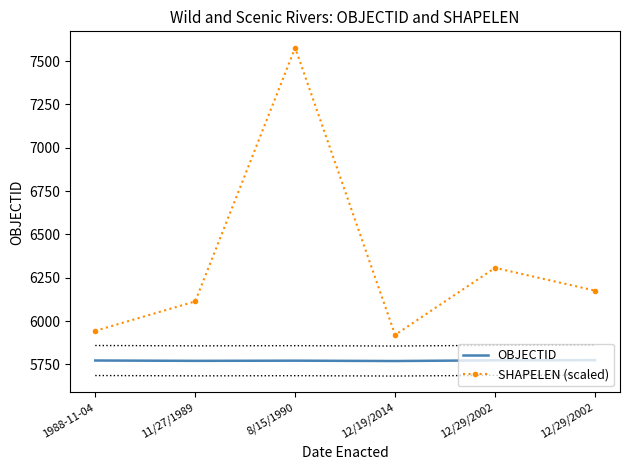

Reading left to right, transcribe all the data shown in this chart.

OBJECTID: 5773.0	5771.0	5772.0	5770.0	5774.0	5775.0
SHAPELEN (scaled): 5944.1	6113.8	7577.2	5920.7	6307.4	6176.4